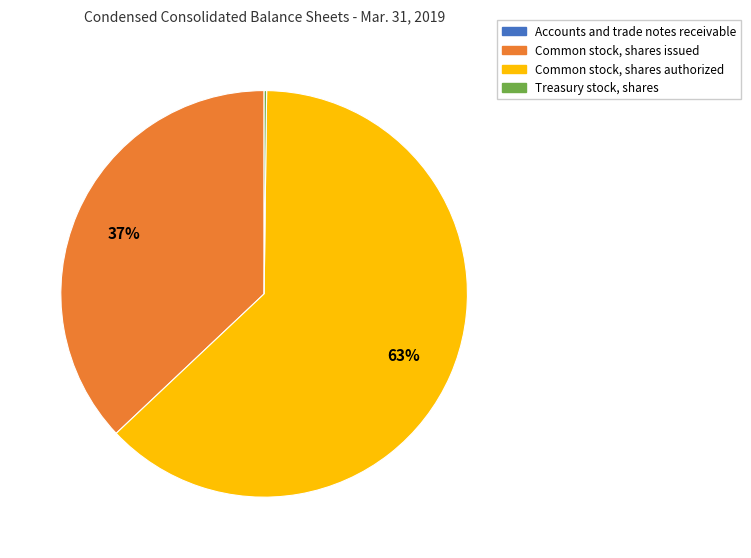

Combined, do Common stock, shares authorized and Common stock, shares issued account for over 50%?

Yes